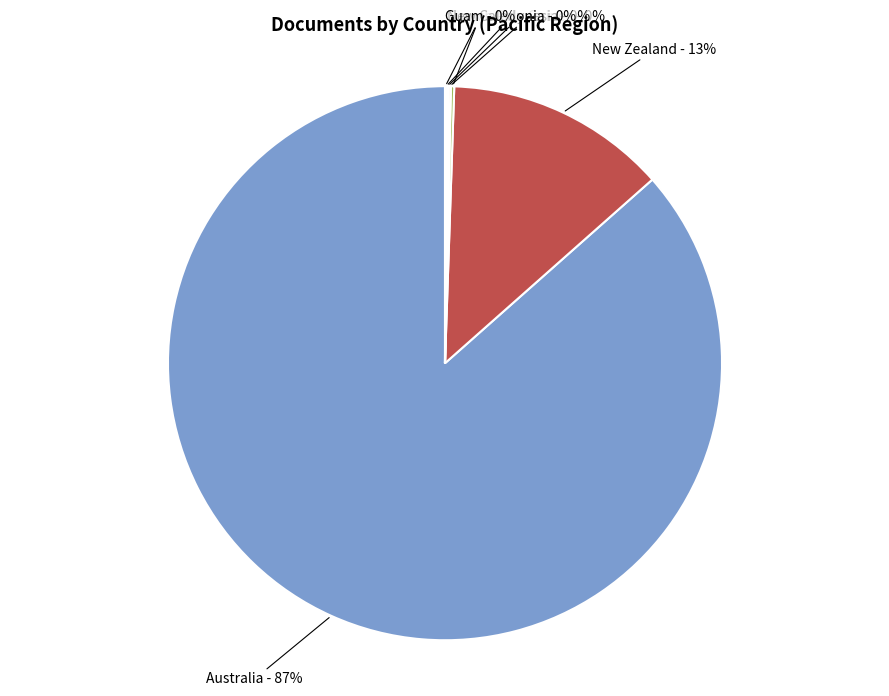

To the nearest percent, what percentage of the pie is Australia?

87%